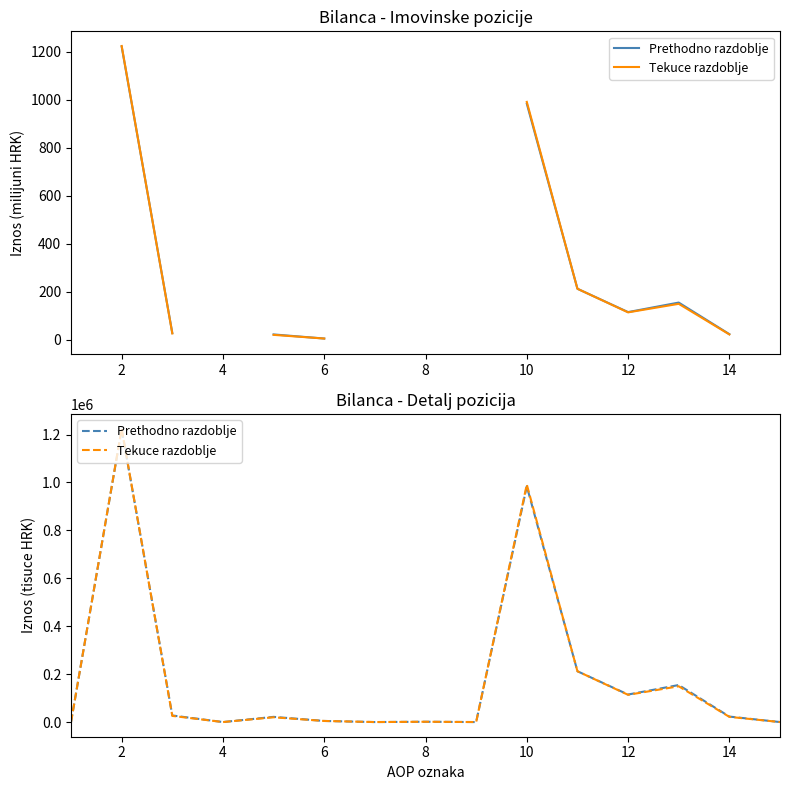

What is the difference between the maximum and minimum values in the Tekuce razdoblje series?

1224474.4